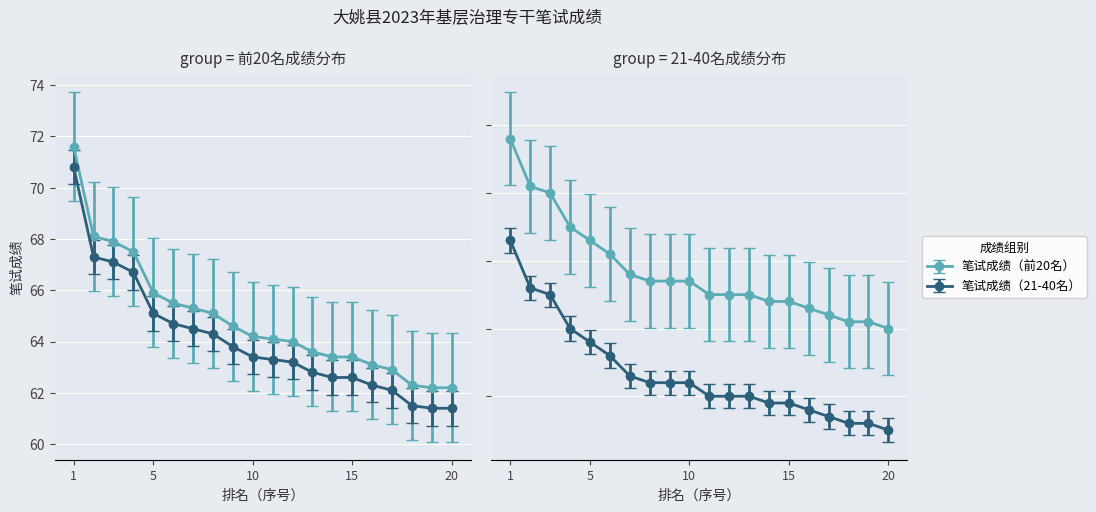

True or false: 笔试成绩（21-40名） has more than 1 points higher than both neighbors.

False